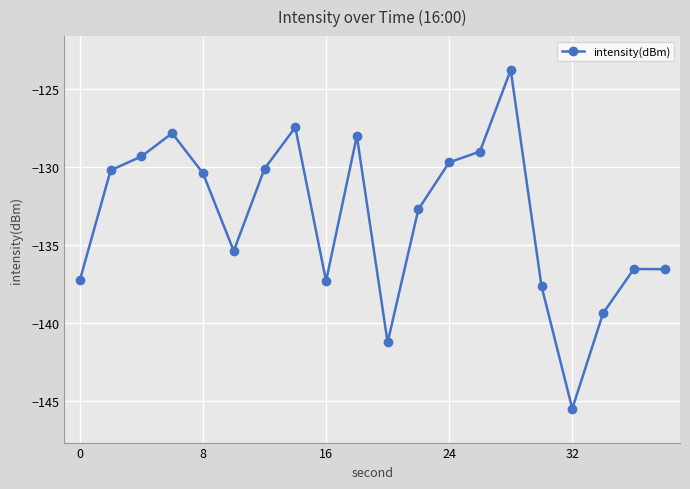

What is the difference between the second highest and minimum values?

18.0